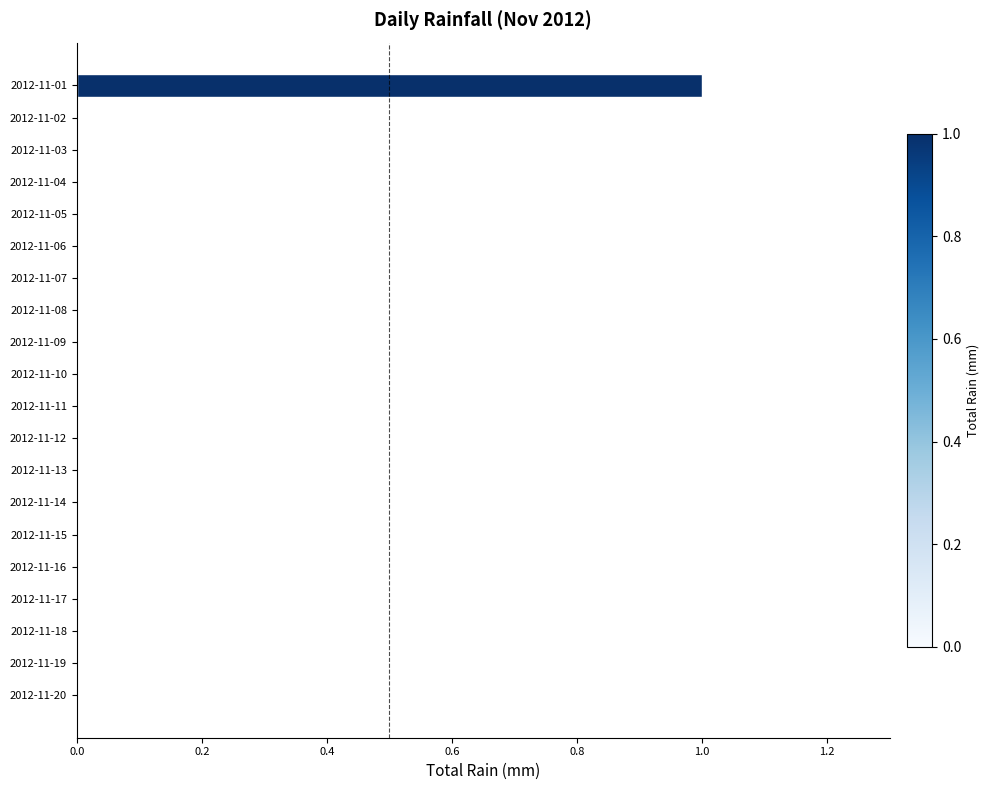

Reading top to bottom, what are all the values shown in this chart?

2012-11-01=1	2012-11-02=0	2012-11-03=0	2012-11-04=0	2012-11-05=0	2012-11-06=0	2012-11-07=0	2012-11-08=0	2012-11-09=0	2012-11-10=0	2012-11-11=0	2012-11-12=0	2012-11-13=0	2012-11-14=0	2012-11-15=0	2012-11-16=0	2012-11-17=0	2012-11-18=0	2012-11-19=0	2012-11-20=0